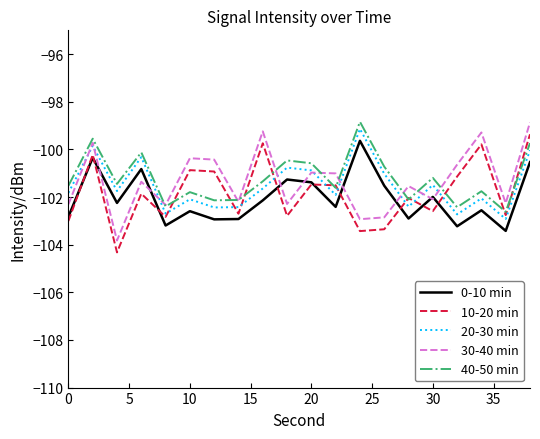

What is the maximum value shown in the chart?

-98.8